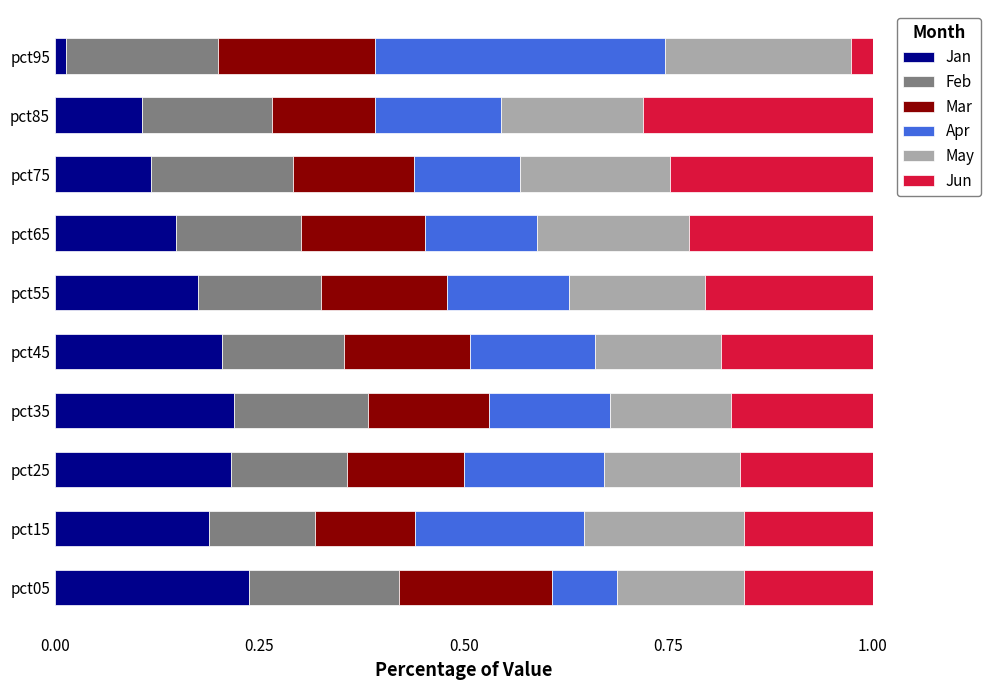

What is the total value across all series at pct55?

1.0